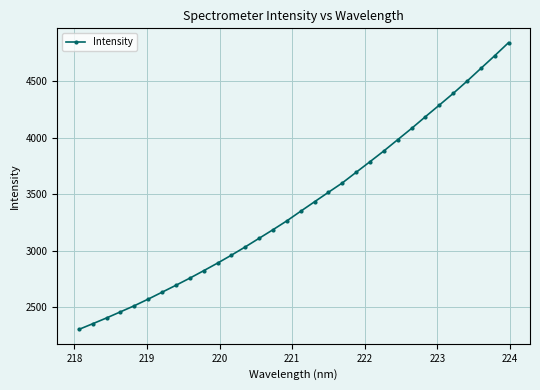

Reading left to right, transcribe all the data shown in this chart.

2303.3	2353.7	2405.1	2459.2	2513.1	2571.7	2633.0	2694.4	2757.4	2823.3	2890.7	2960.8	3034.1	3110.4	3186.4	3264.9	3350.1	3434.0	3517.7	3600.4	3694.8	3788.8	3883.9	3983.7	4083.1	4187.0	4289.3	4392.6	4501.1	4614.1	4726.6	4842.3